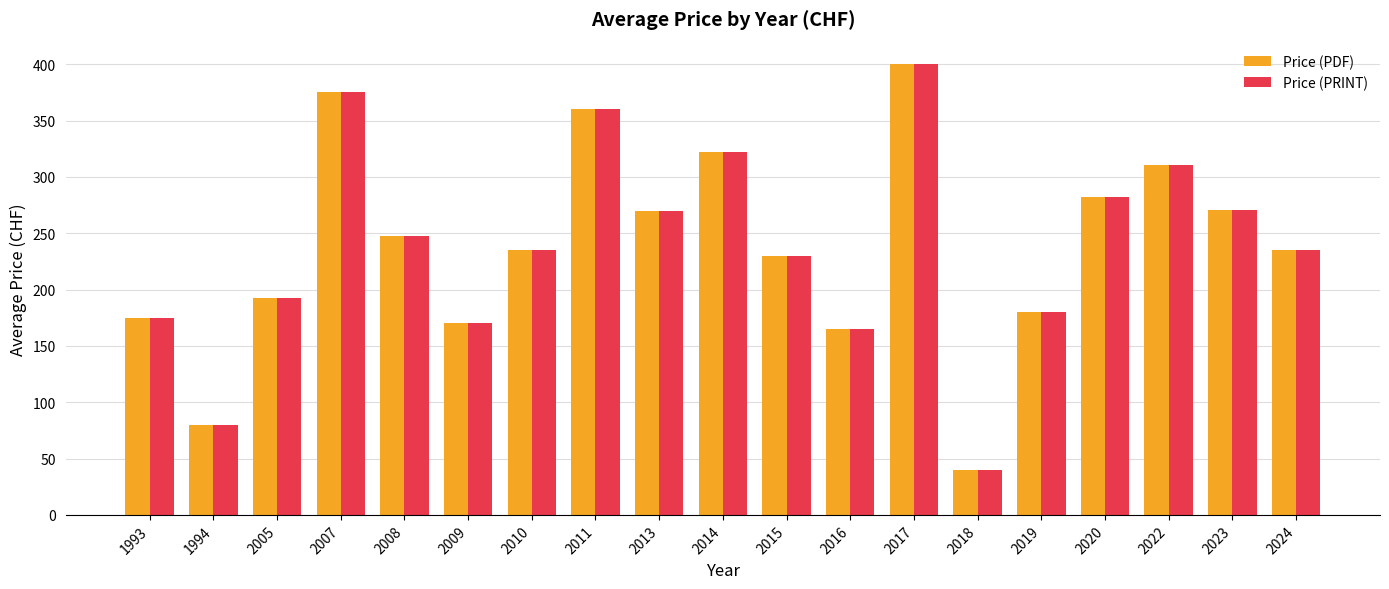

At how many categories does at least one series exceed 46?

18